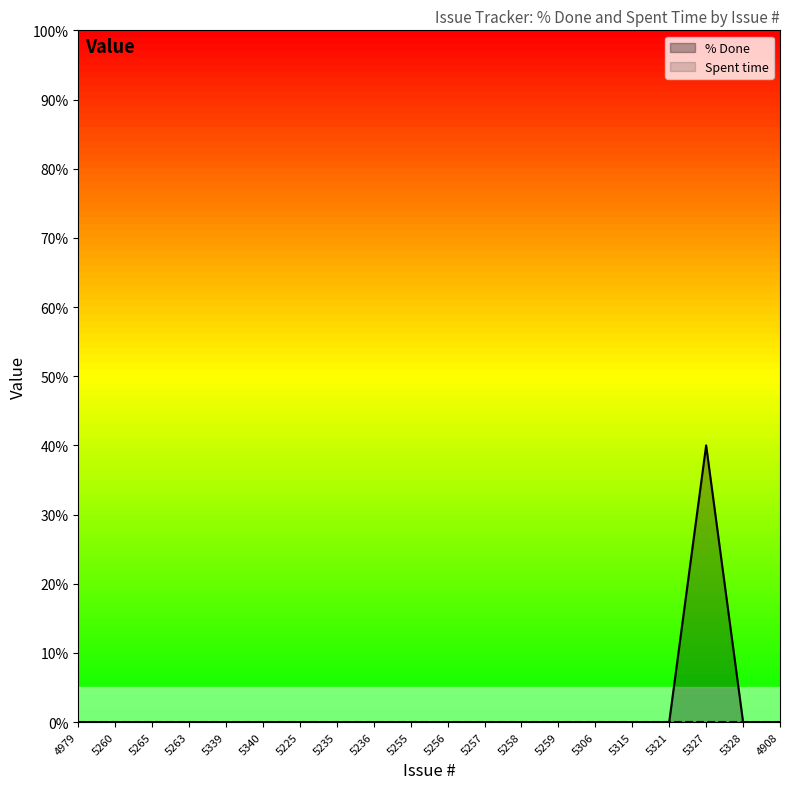

What is the greatest value displayed?

40